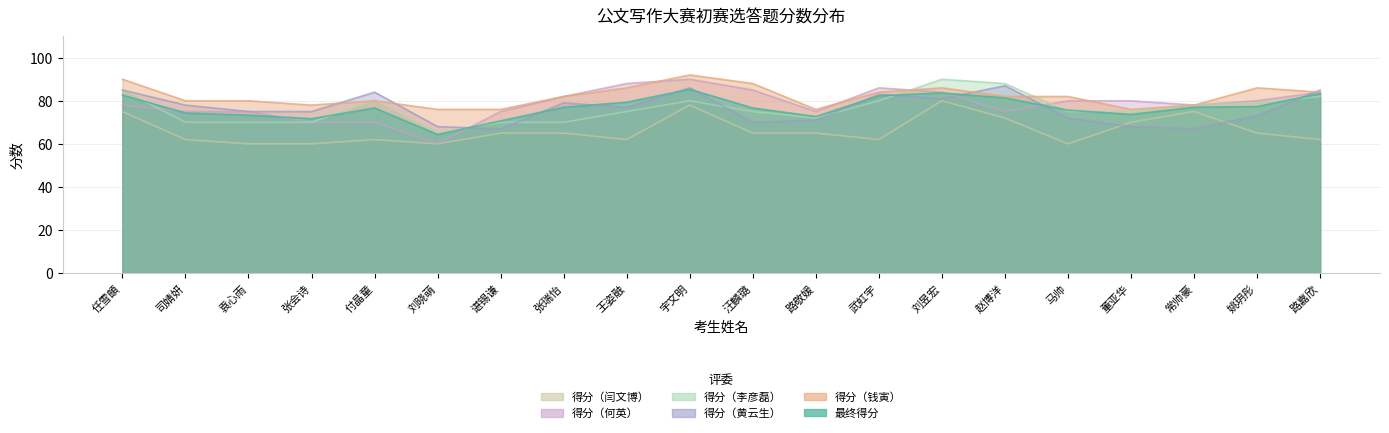

How many interior local peaks does the 得分（何英） series have?

2